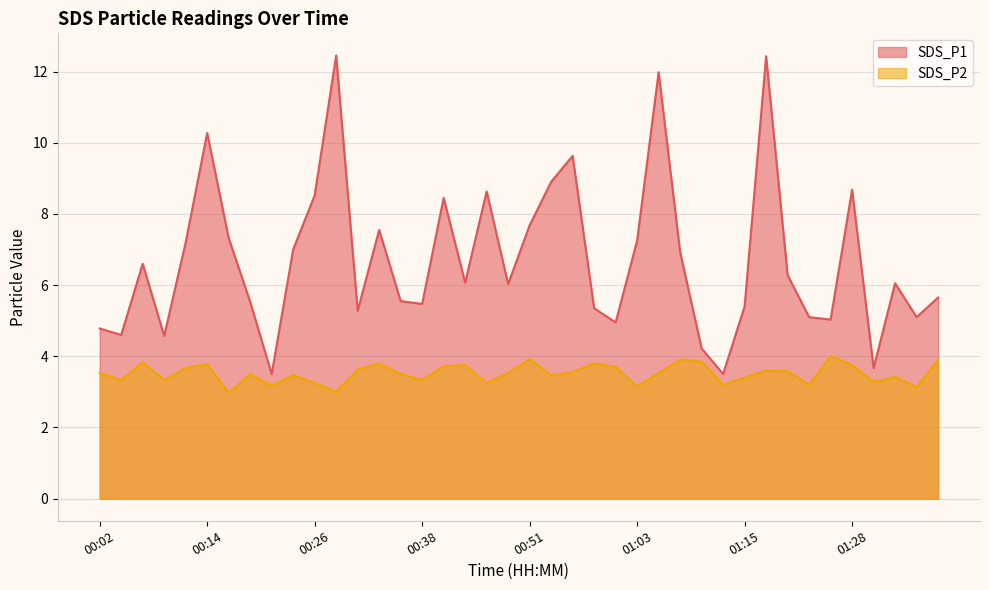

List the labels in order of SDS_P1 value, largest first.

00:29, 01:18, 01:05, 00:14, 00:56, 00:53, 01:28, 00:46, 00:26, 00:41, 00:51, 00:34, 00:17, 01:03, 00:12, 00:24, 01:08, 00:07, 01:20, 00:43, 01:33, 00:48, 01:38, 00:36, 00:19, 00:38, 01:15, 00:58, 00:31, 01:23, 01:35, 01:25, 01:00, 00:02, 00:04, 00:09, 01:10, 01:30, 00:21, 01:13